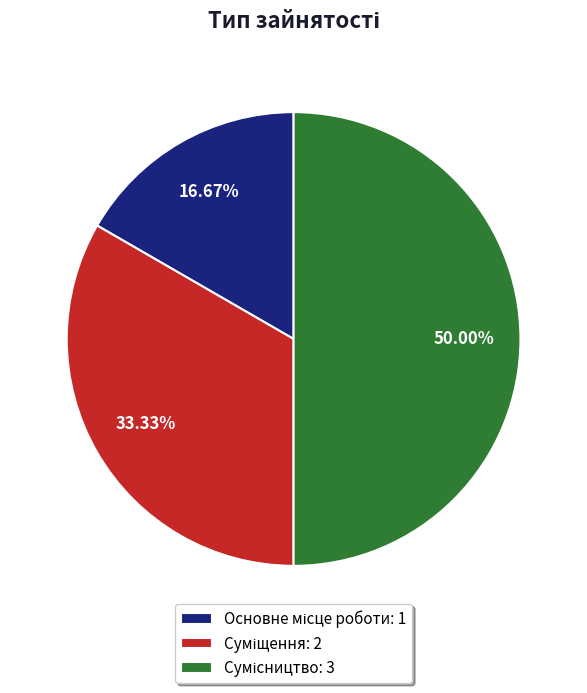

What percentage is the Основне місце роботи slice, to the nearest percent?

17%